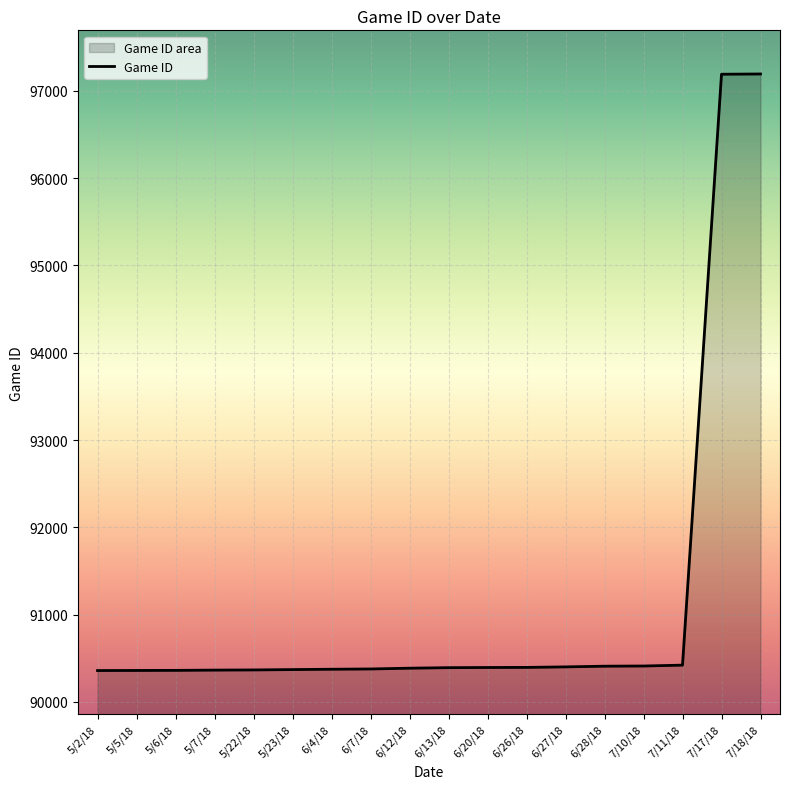

True or false: the data has more than 0 interior local peaks.

False